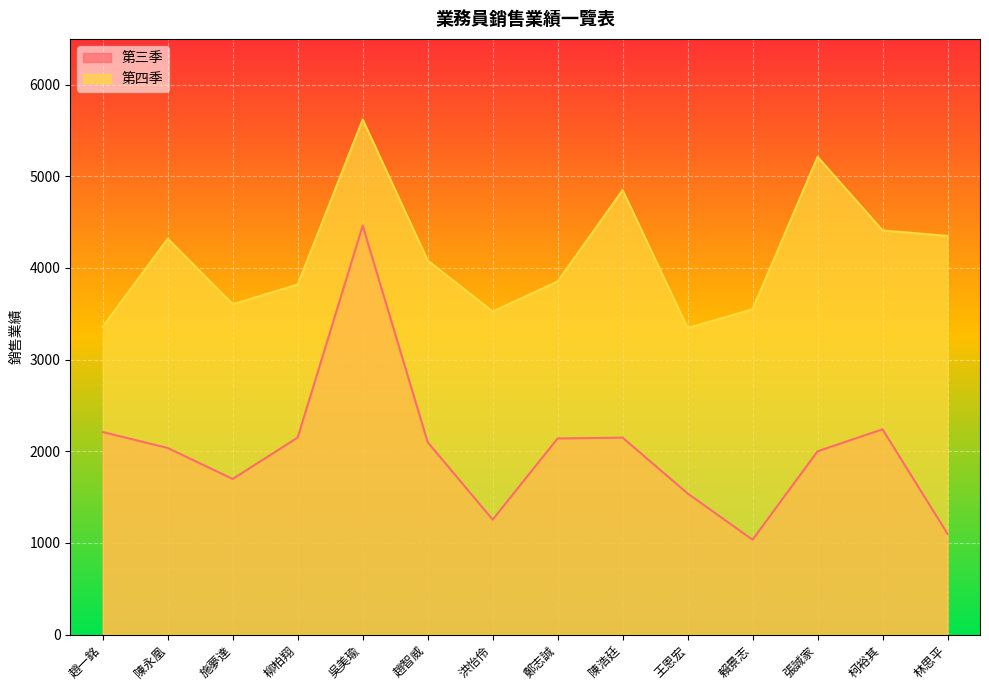

Which category has the lowest value across all series?

賴景志